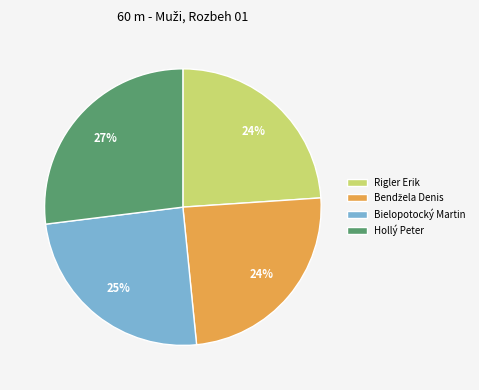

What is the largest slice in the pie chart?

Hollý Peter